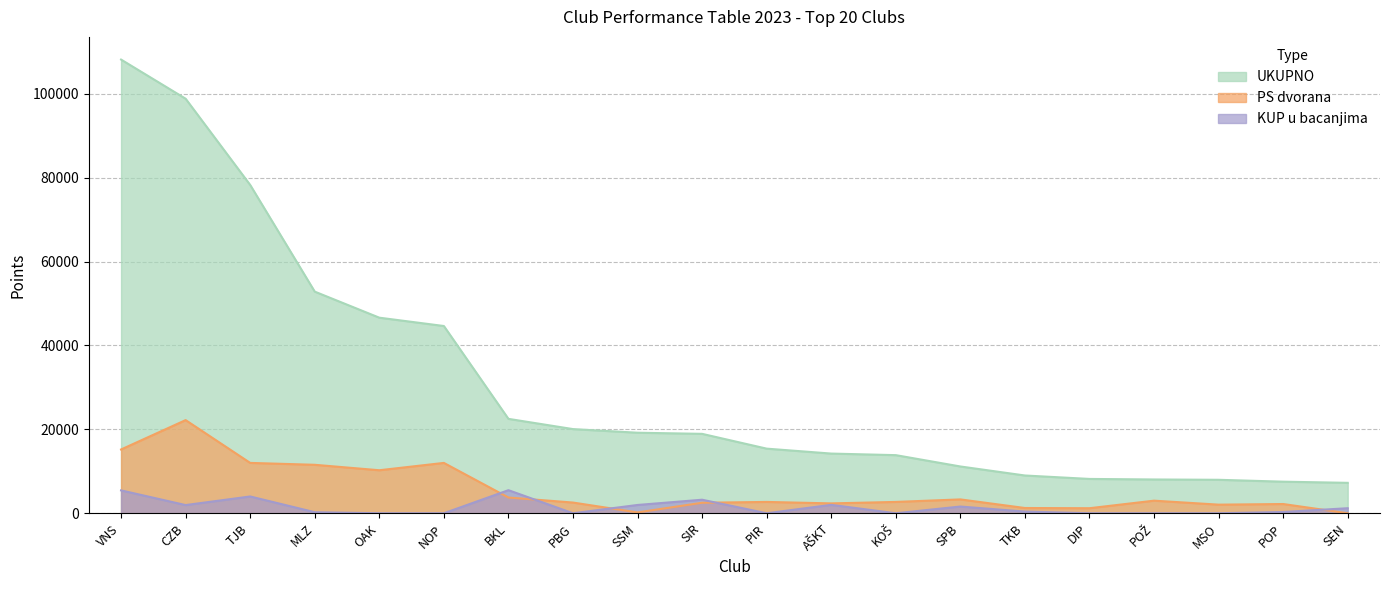

How many distinct data groups are displayed?

3